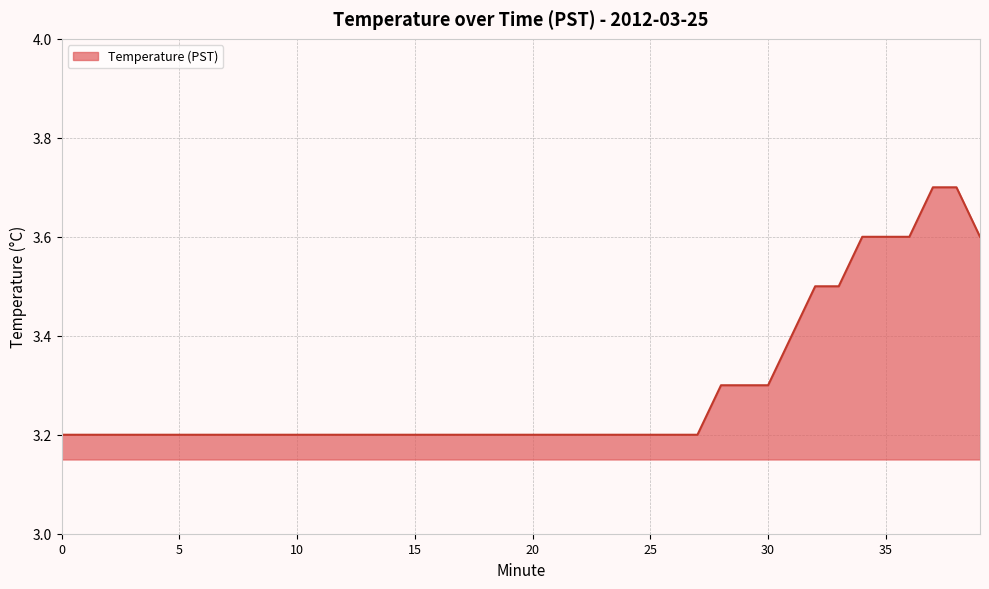

How many lines are shown in the chart?

1